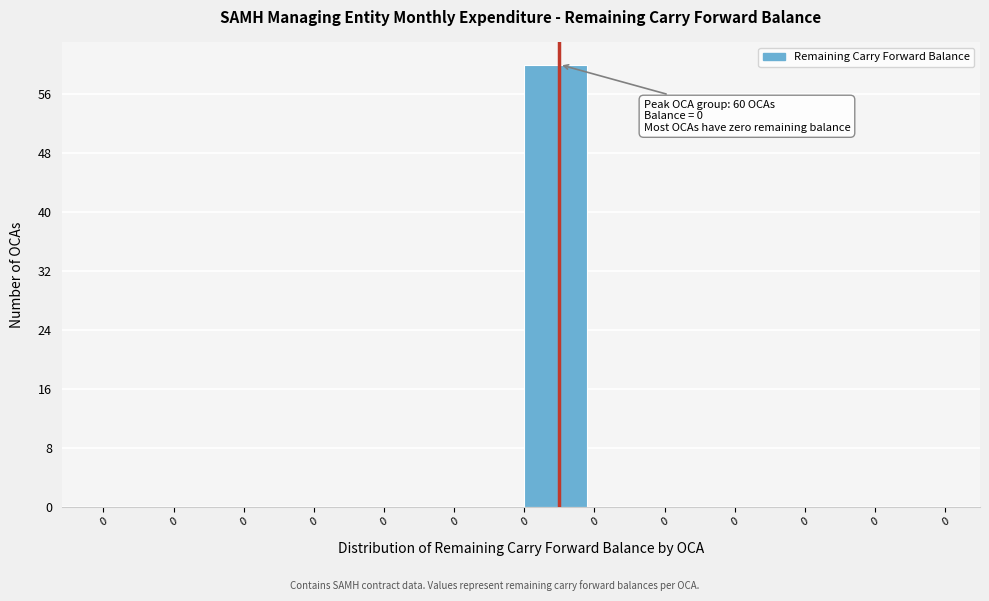

How many distinct data groups are displayed?

1